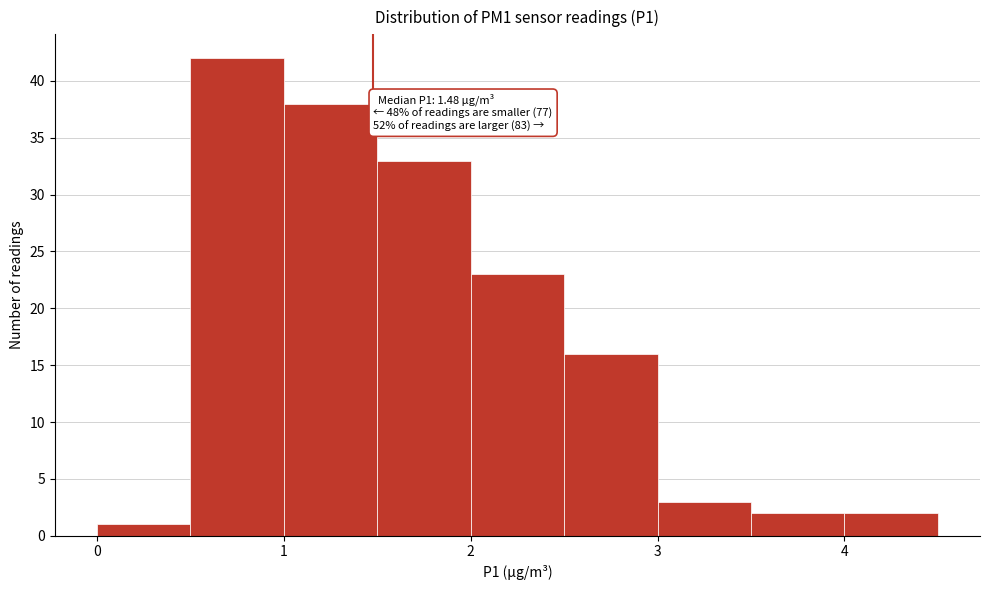

Which range on the x-axis has the tallest bar?

0.5 to 1.0